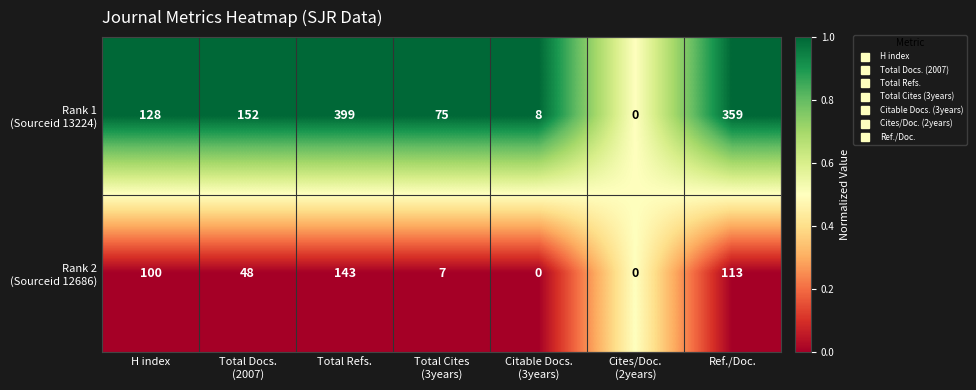

What is the maximum value shown in the chart?

399